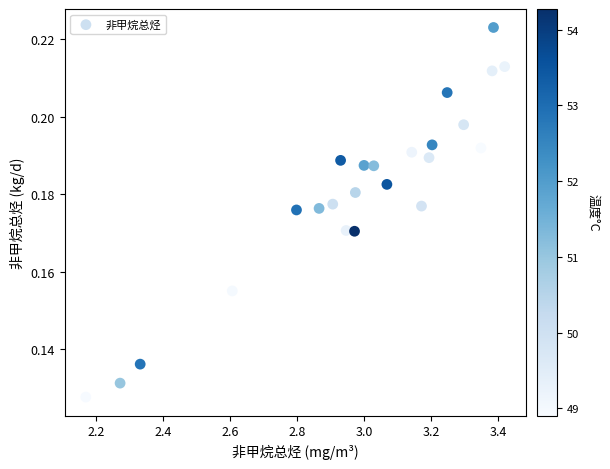

What is the range of X values (max minus min)?

1.3